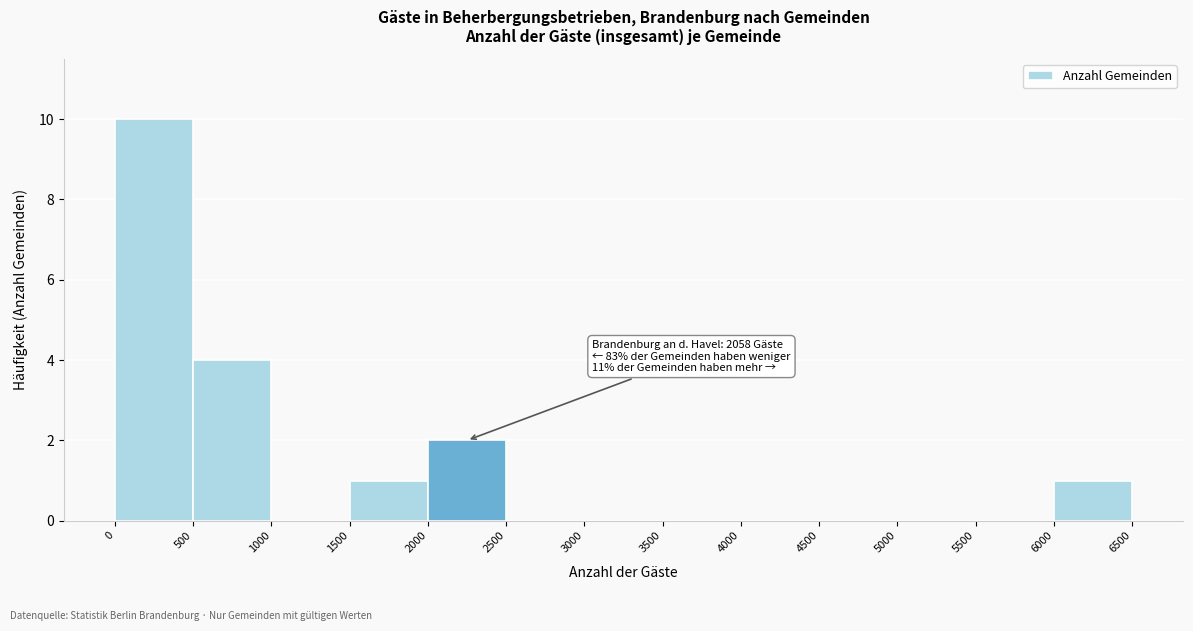

Over which range of the x-axis is the bar tallest?

0 to 500